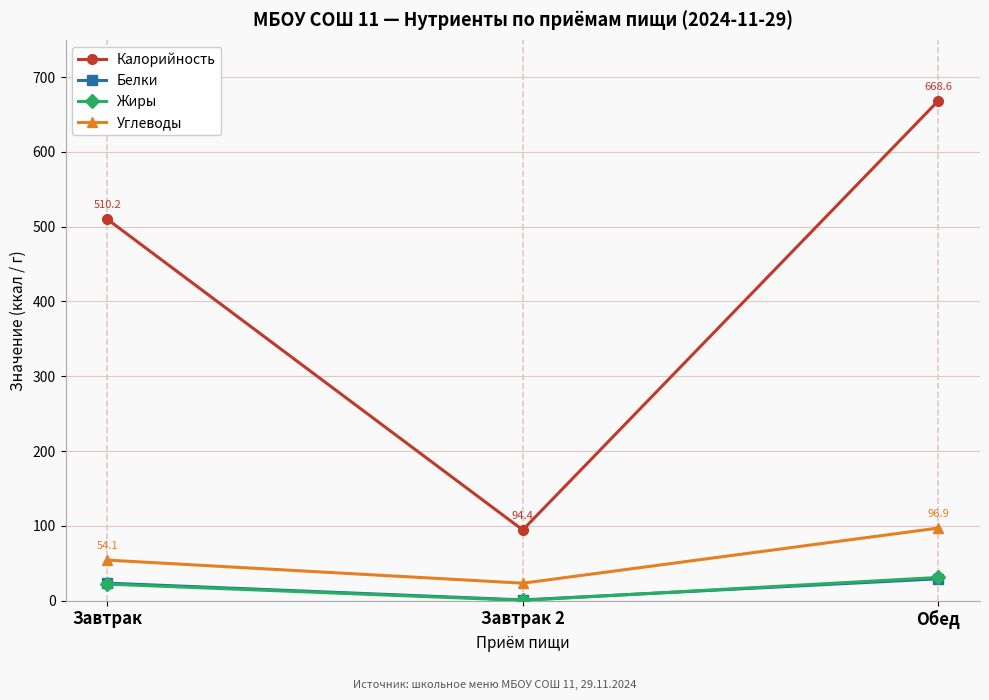

What is the label of the 1st point from the left?

Завтрак